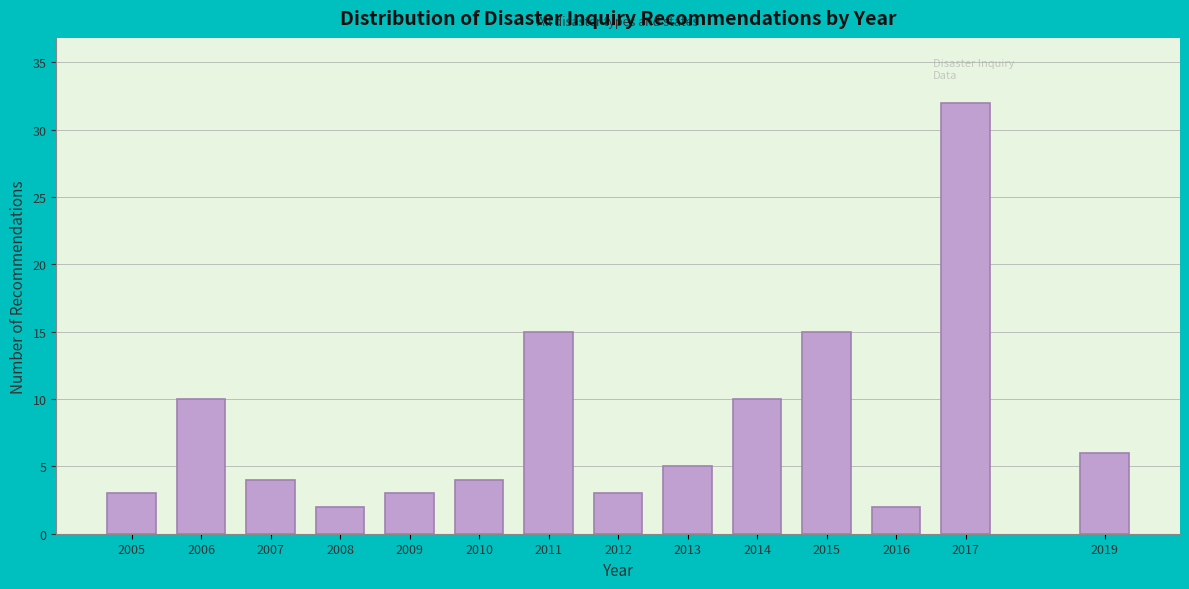

Reading right to left, what are all the values shown in this chart?

6	32	2	15	10	5	3	15	4	3	2	4	10	3